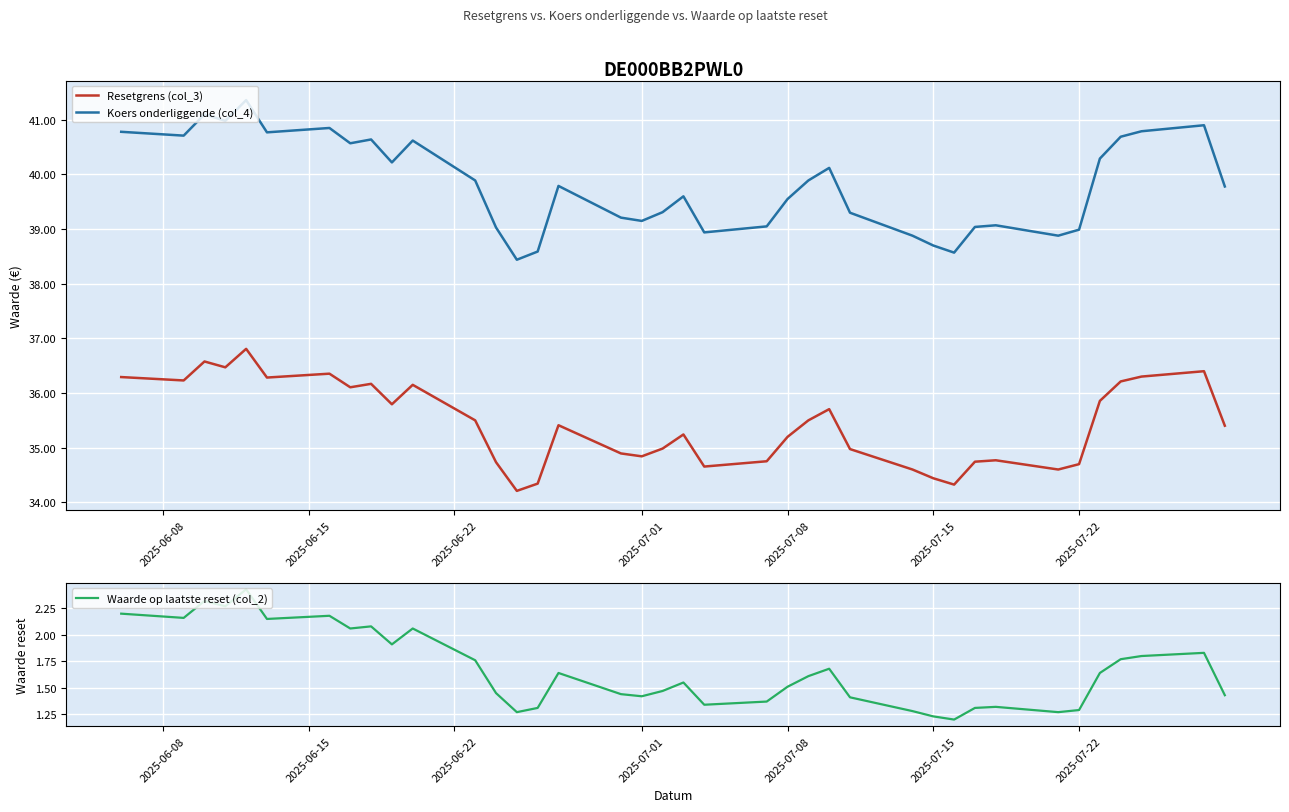

In Koers onderliggende (col_4), how many points are higher than both neighbors (excluding endpoints)?

10